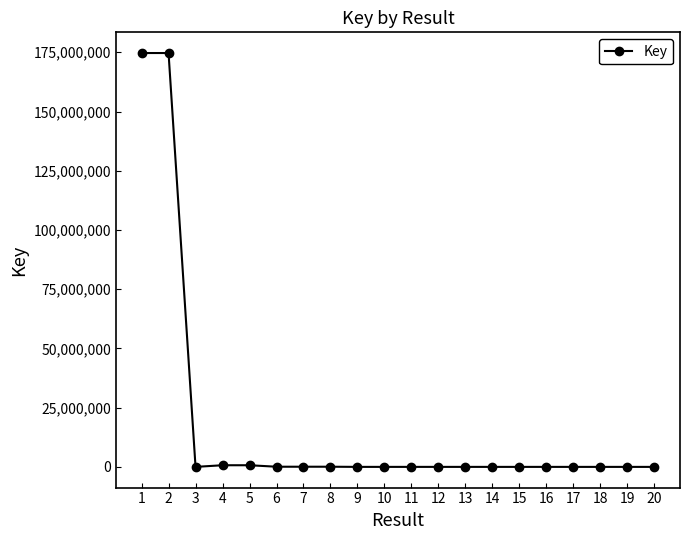

True or false: there are more than 2 points higher than both neighbors.

True